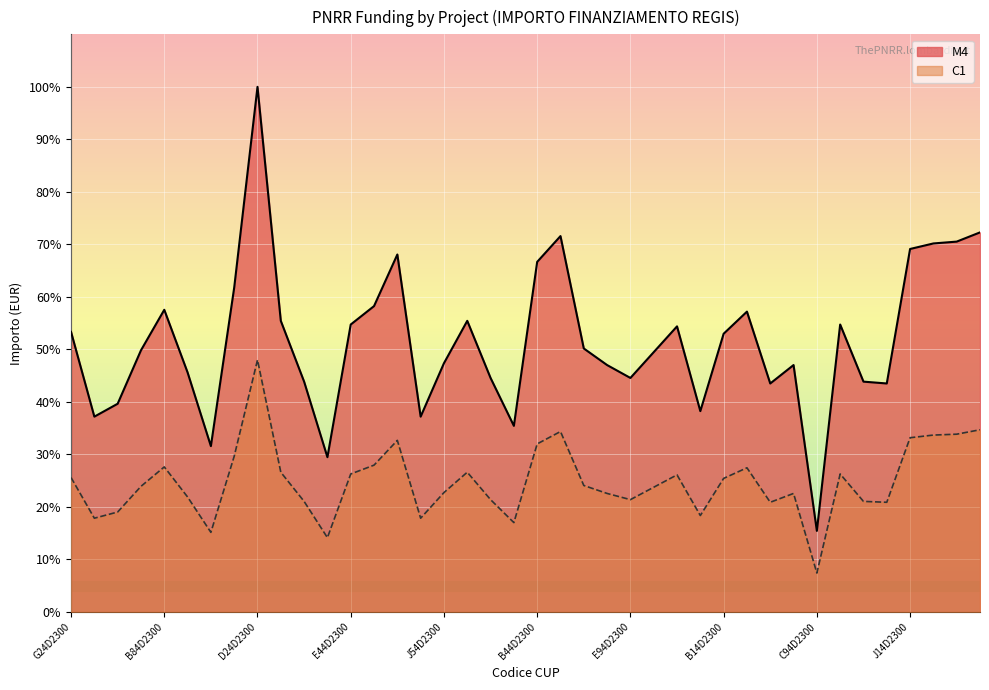

What is the maximum value shown in the chart?

100.0